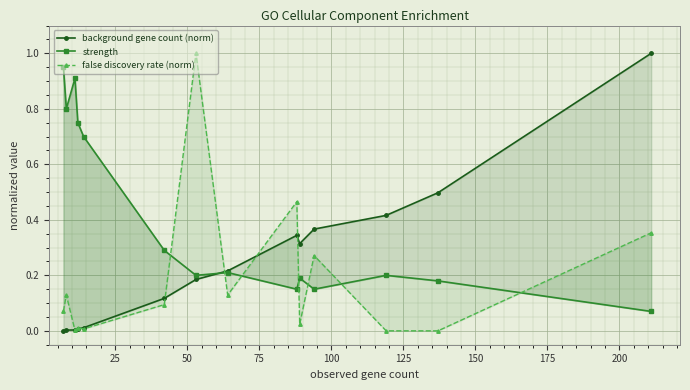

How many lines are shown in the chart?

3